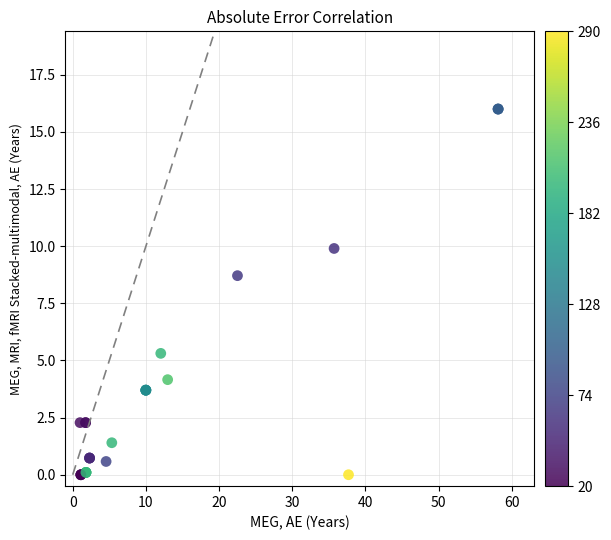

What Y value in the scatter plot is closest to 8?

8.7